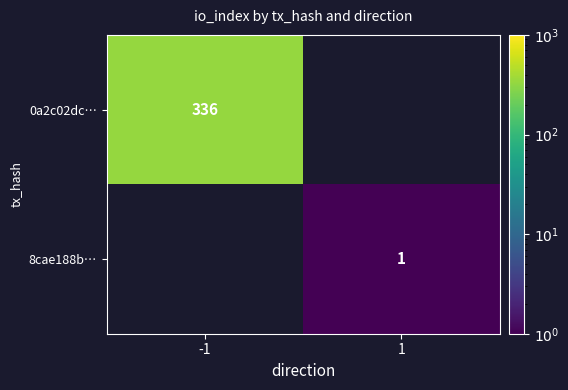

True or false: 8cae188b… has a value of 2 at 1.

False